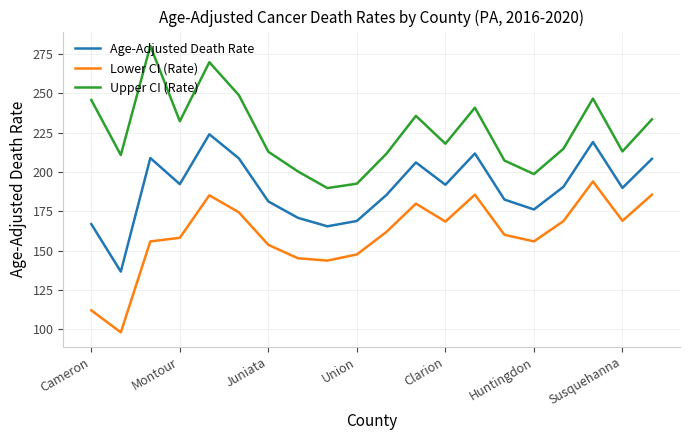

Which series has the largest total across all categories?

Upper CI (Rate)